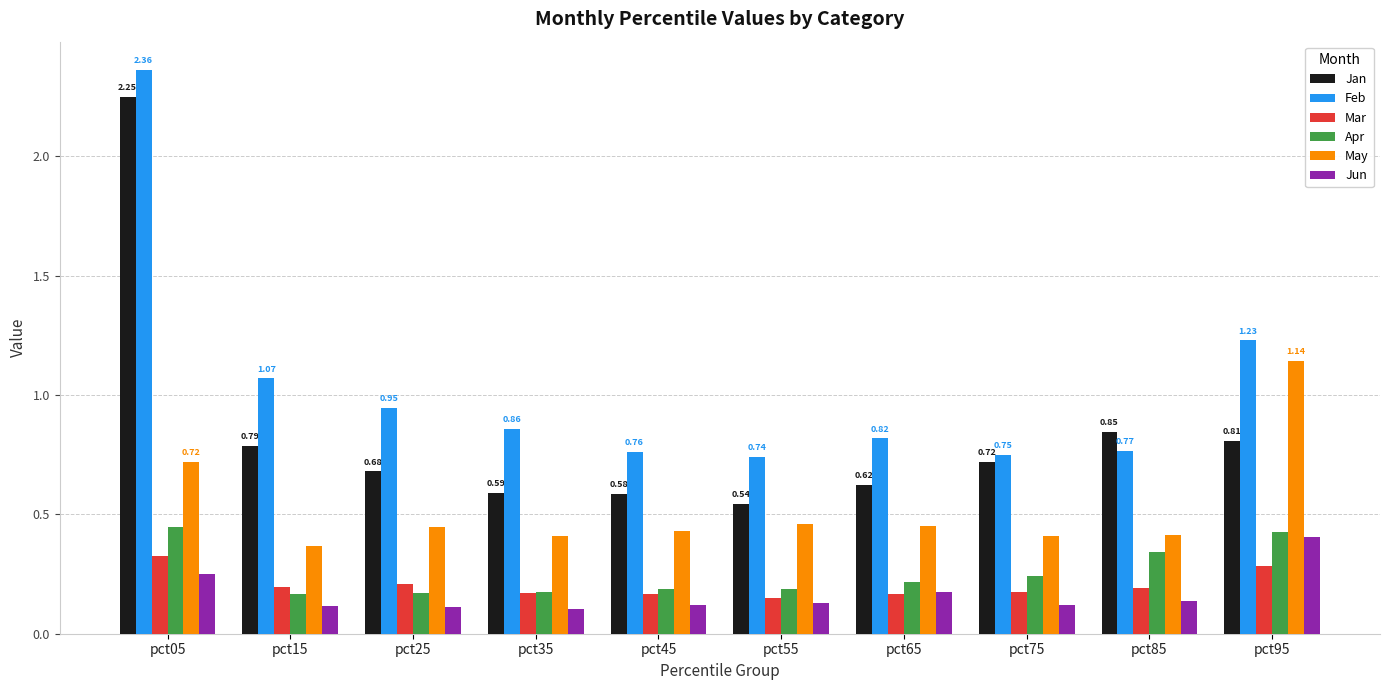

What is the sum of all May values?

5.3